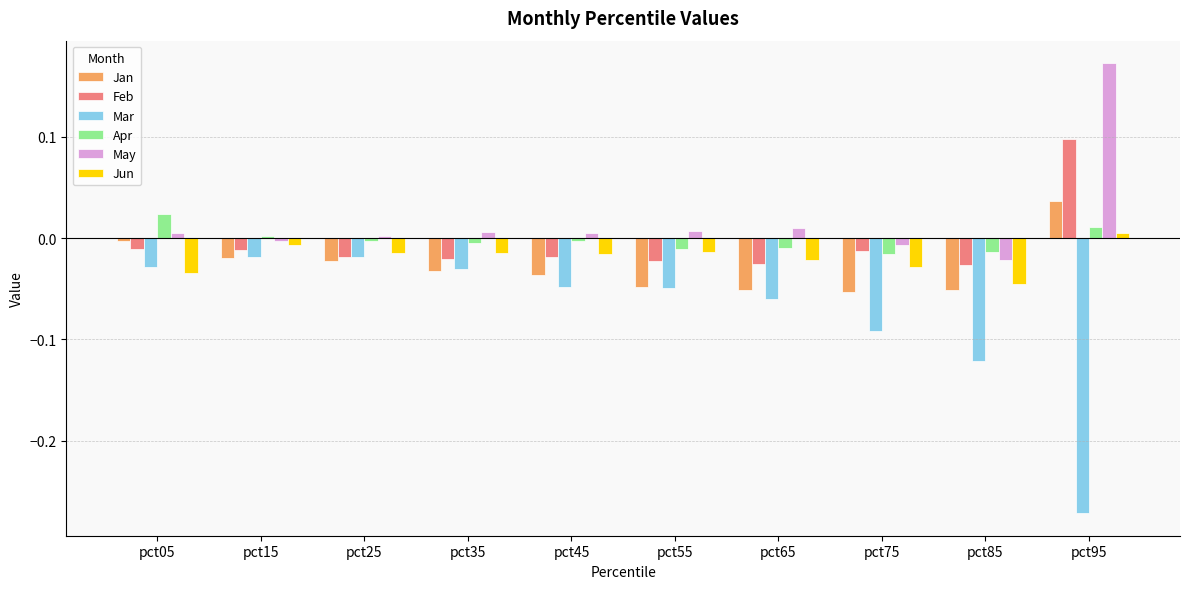

Where does the Jan series first go above 0?

pct95